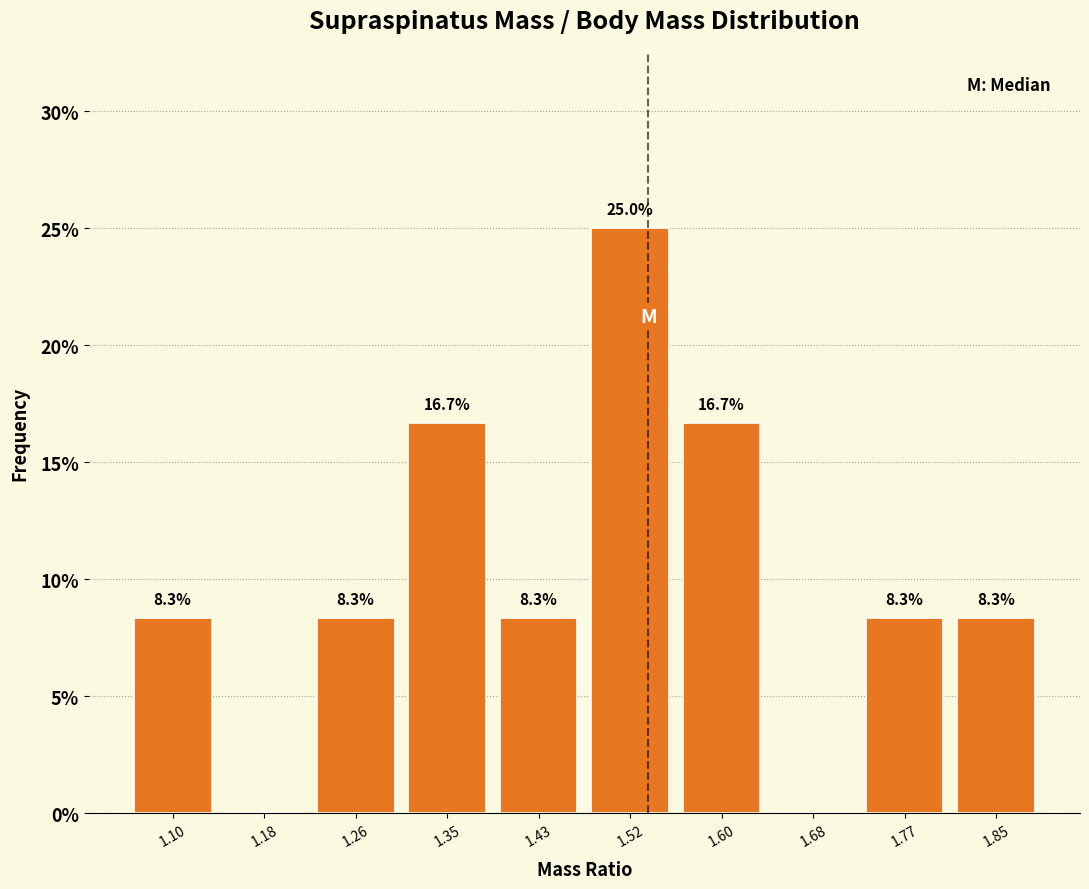

Over which range of the x-axis is the bar tallest?

1.47 to 1.56